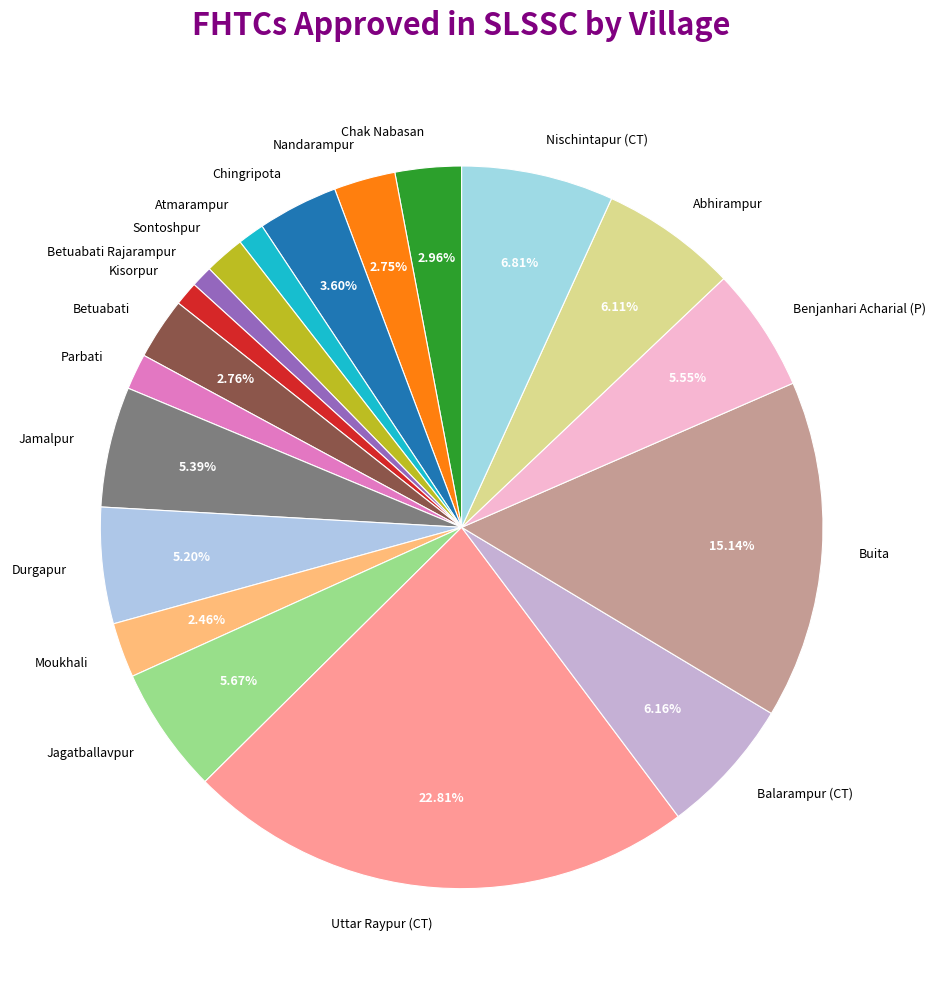

Is it true that Jagatballavpur is 20% of the pie?

False